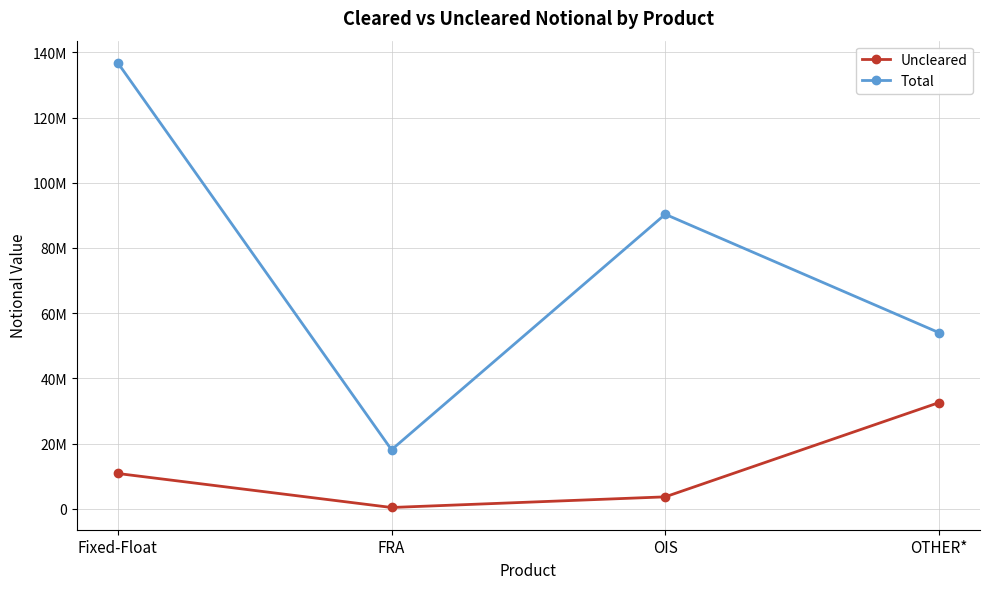

True or false: Total and Uncleared intersect in this chart.

False